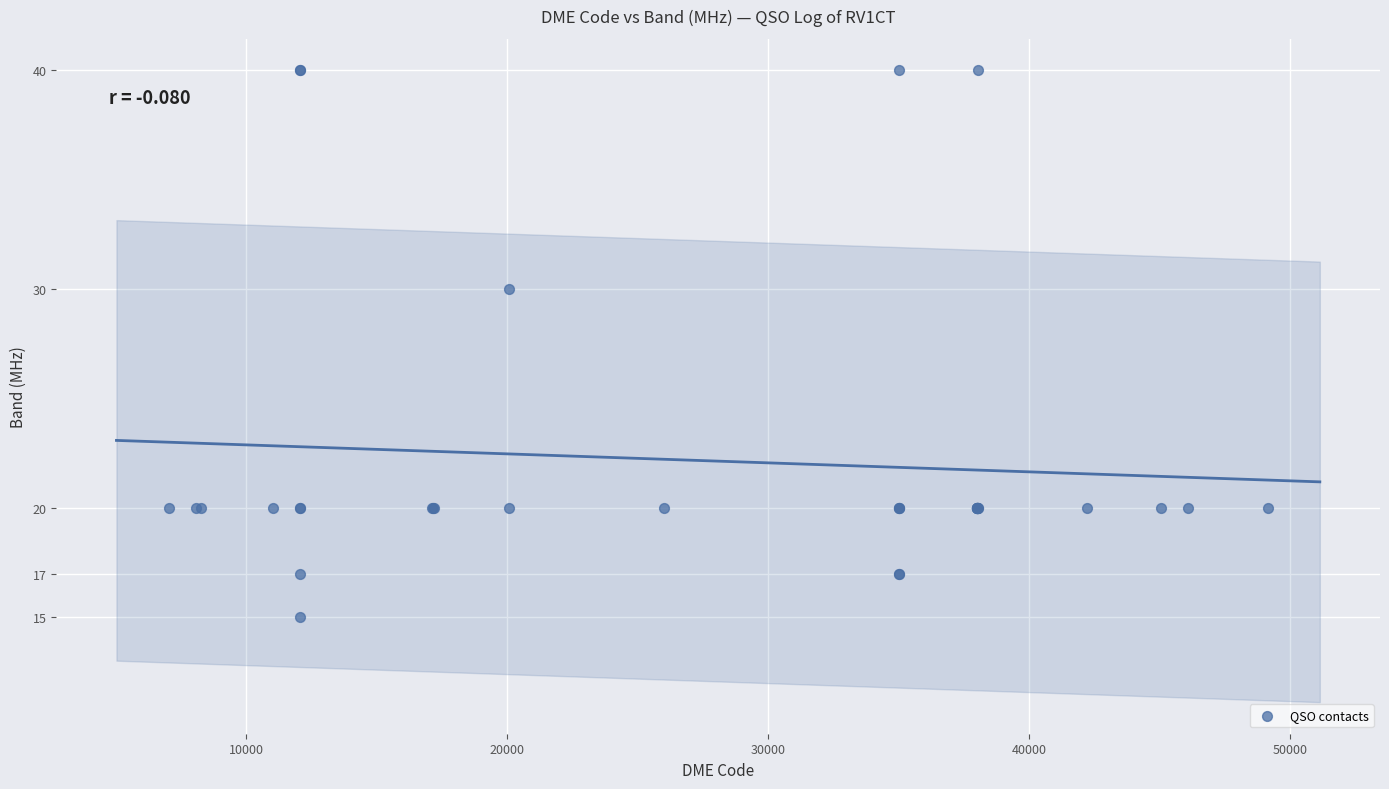

What Y value in the scatter plot is closest to 27?

30